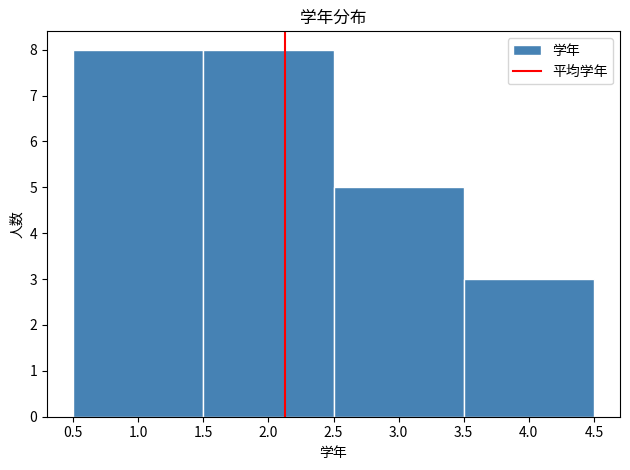

Reading left to right, list every bar in this chart as the range it spans on the x-axis followed by its height. The values are not printed on the chart, so give them approximately, as read against the axis.

0.5 to 1.5: 8
1.5 to 2.5: 8
2.5 to 3.5: 5
3.5 to 4.5: 3